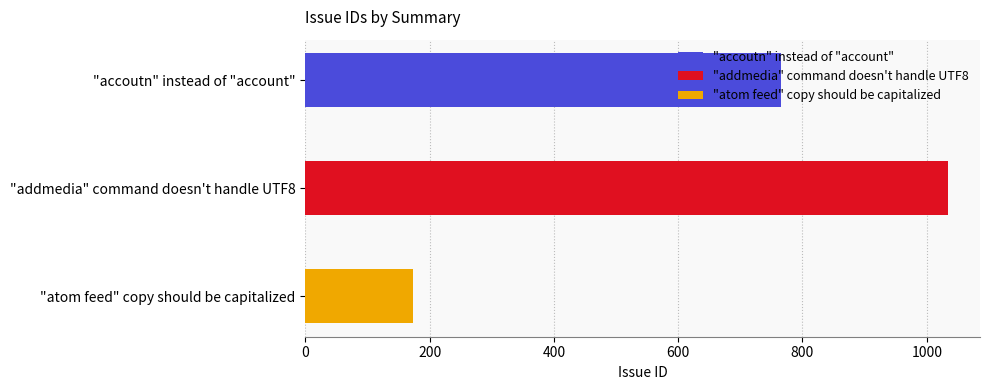

Which category has the highest value across all series?

"addmedia" command doesn't handle UTF8